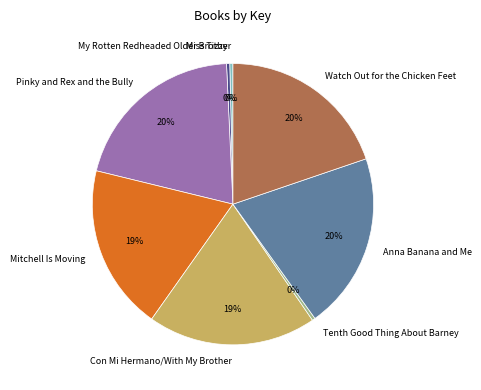

To the nearest percent, what is the average slice percentage?

12%